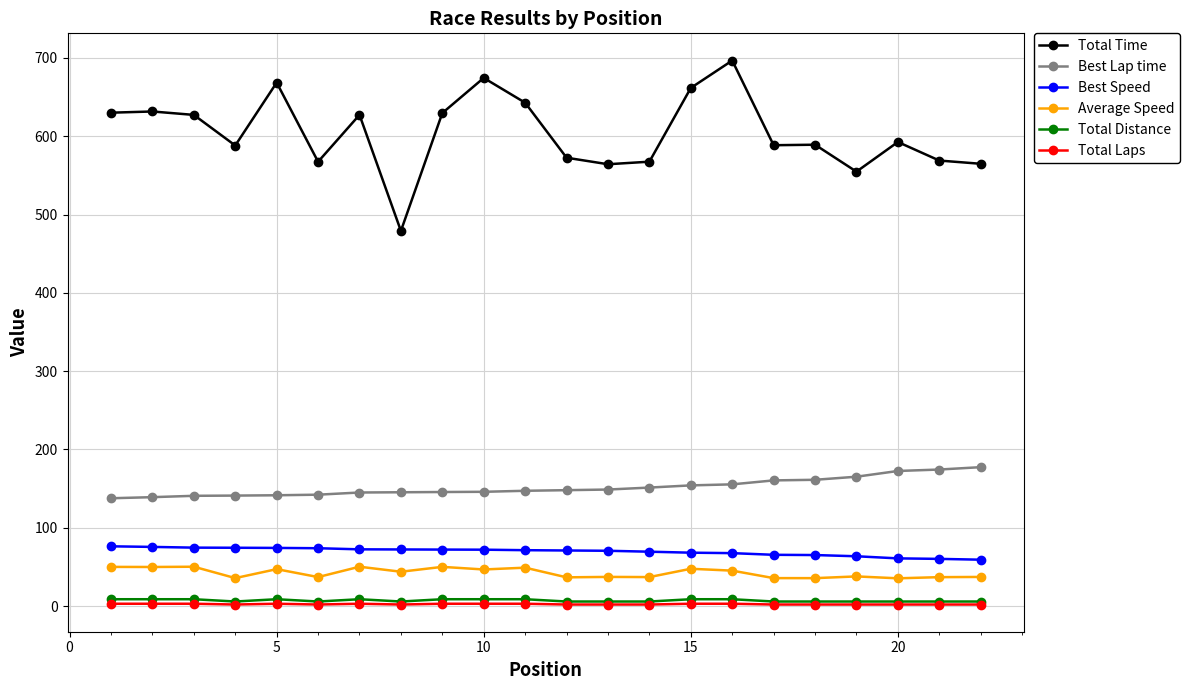

True or false: Best Lap time and Total Laps intersect in this chart.

False